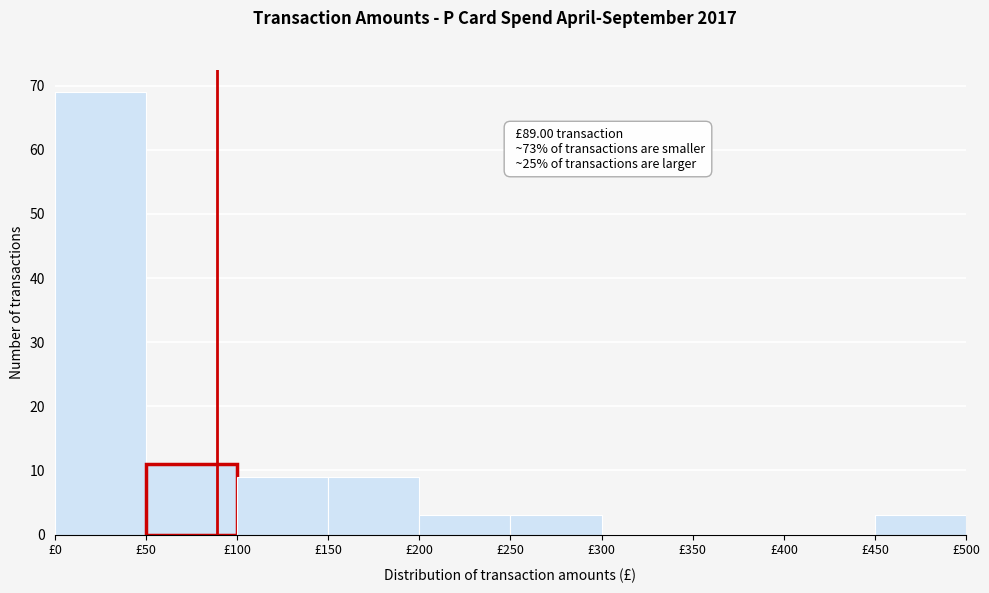

Over which range of the x-axis is the bar tallest?

0 to 50